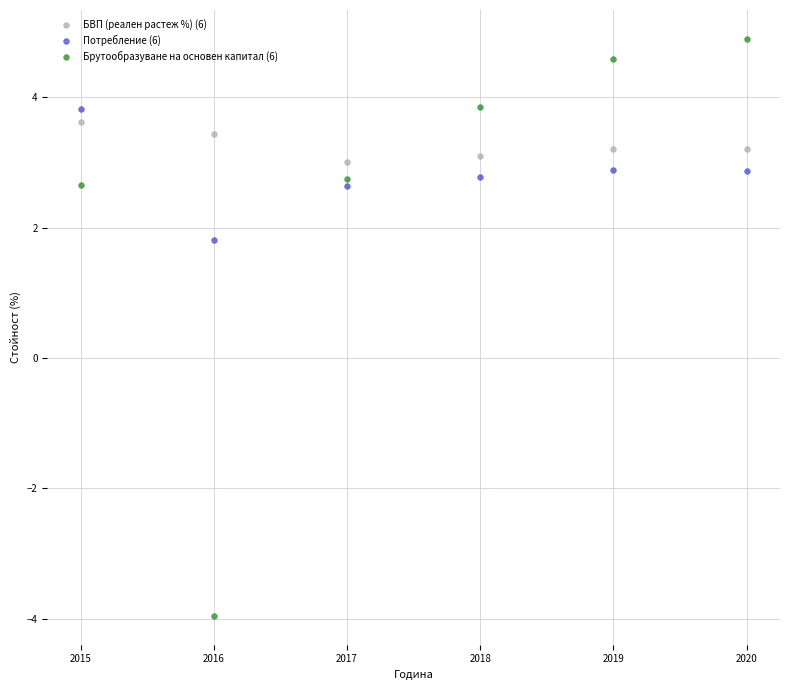

Across all data points, what is the range of Y values (max minus min)?

8.9